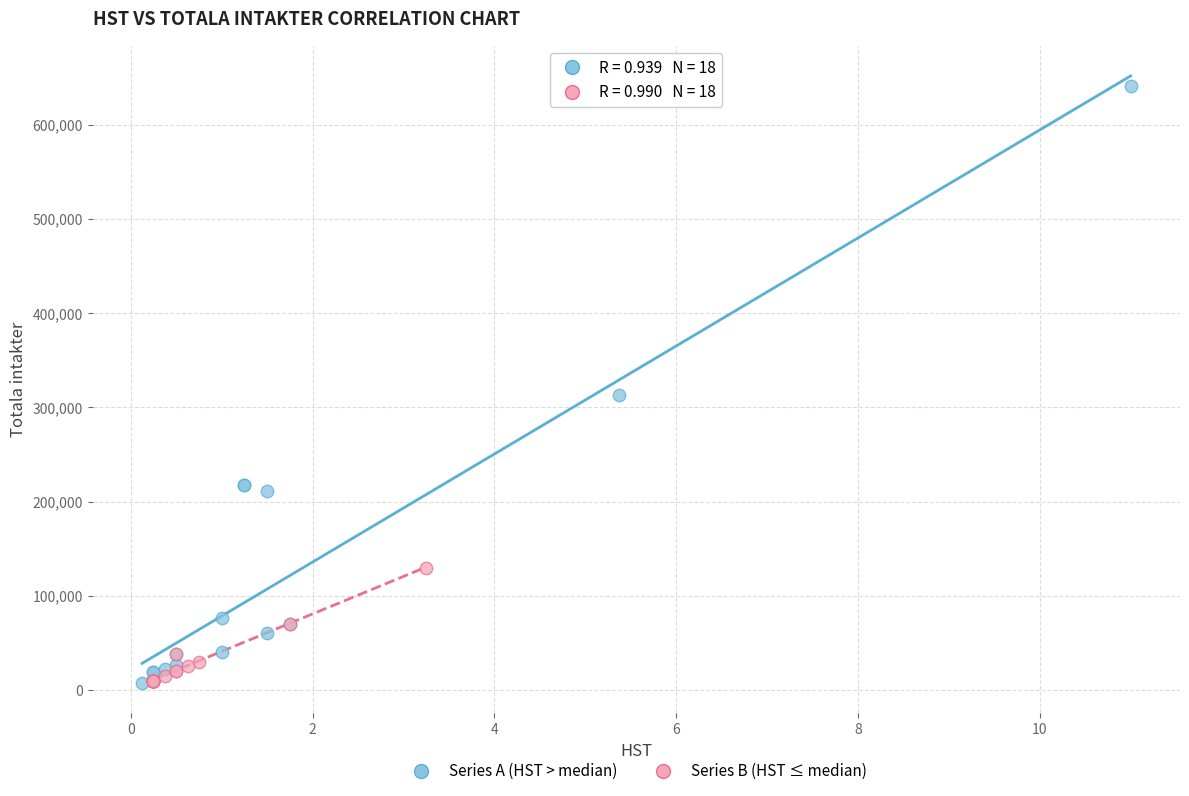

Which series has the widest spread of Y values?

Series A (HST > median)